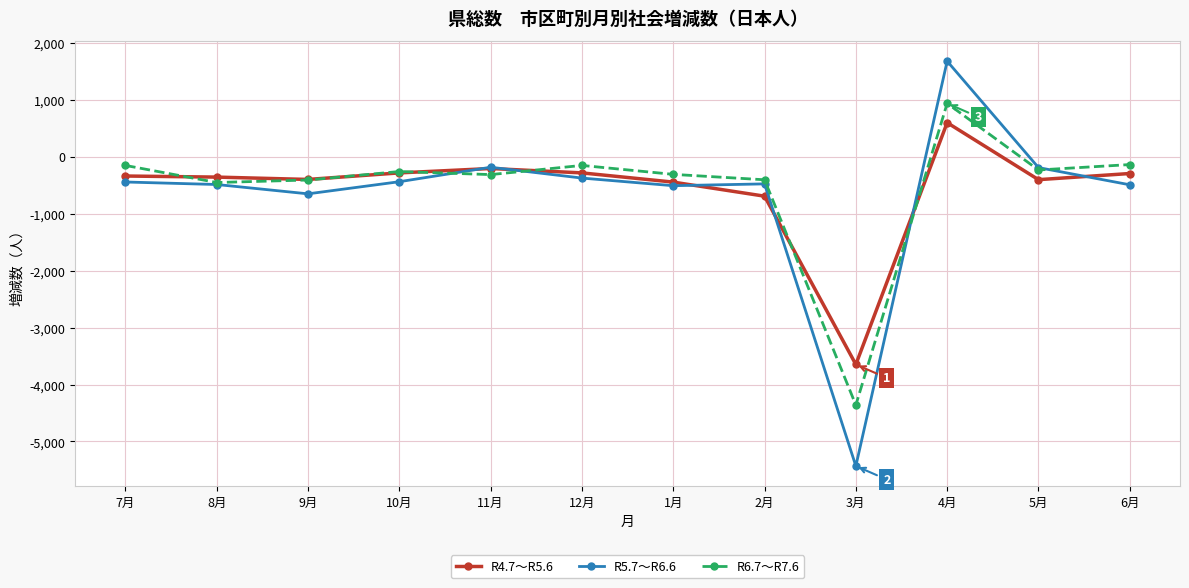

Is it true that R5.7～R6.6 equals -374 at 12月?

True